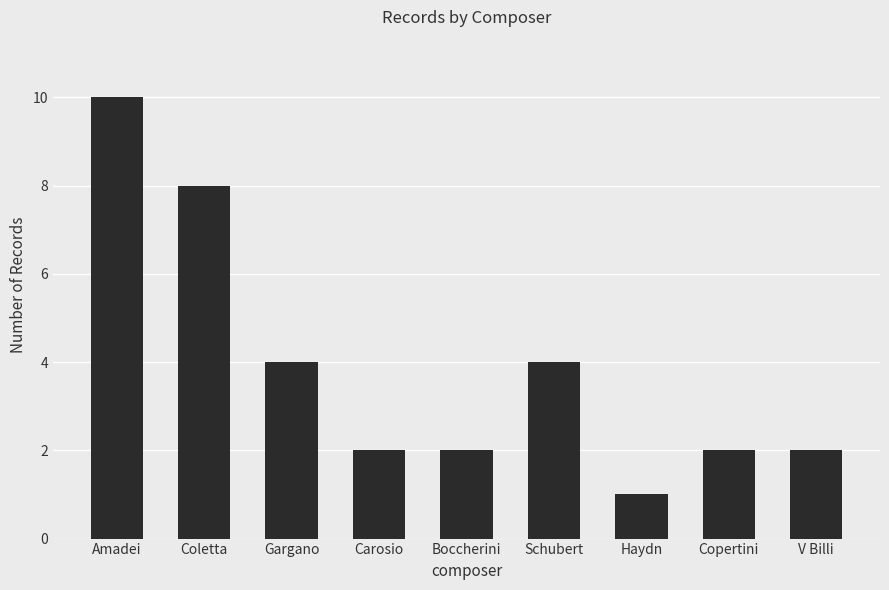

What is the difference between the maximum and minimum values?

9